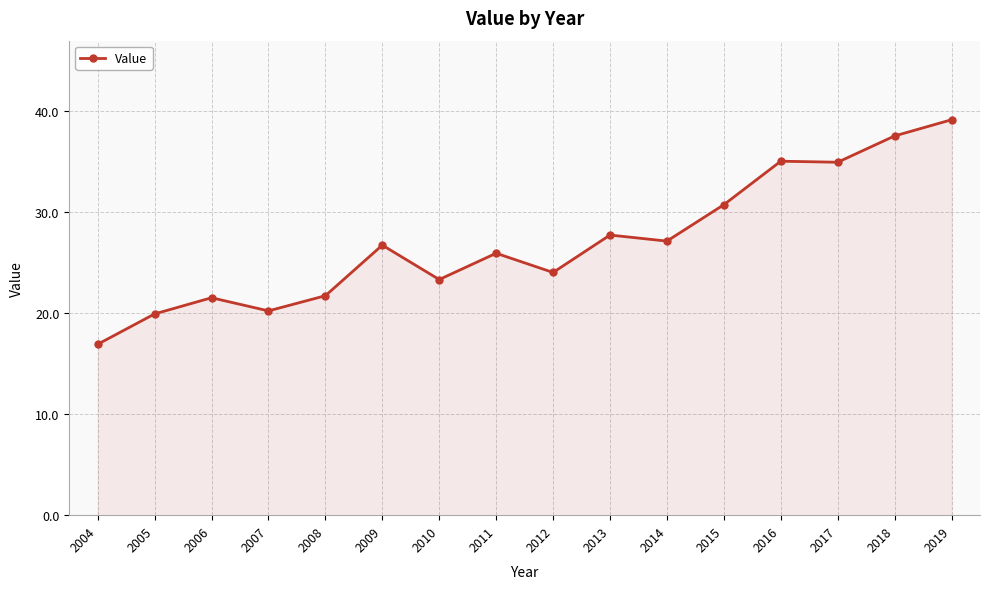

What is the ratio of the value at 2012 to the value at 2013?

0.9